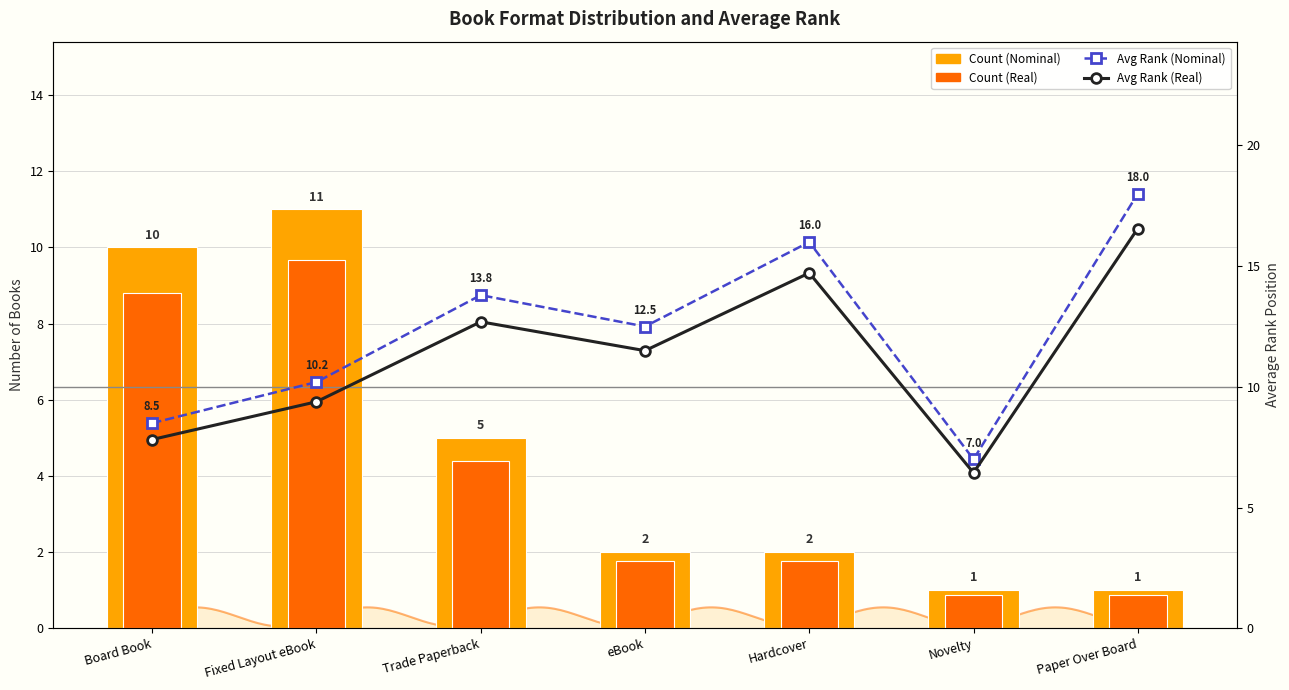

What is the total value across all series at Trade Paperback?

35.9